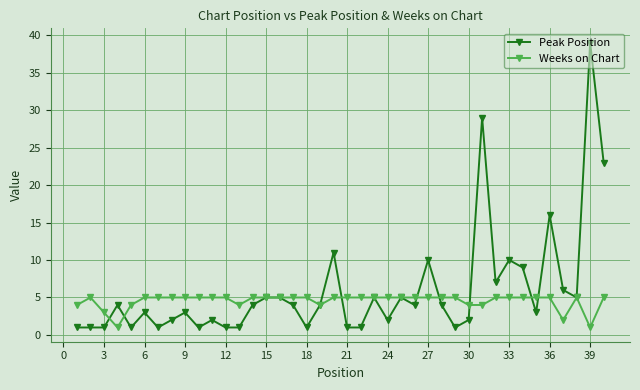

True or false: Peak Position and Weeks on Chart intersect in this chart.

True